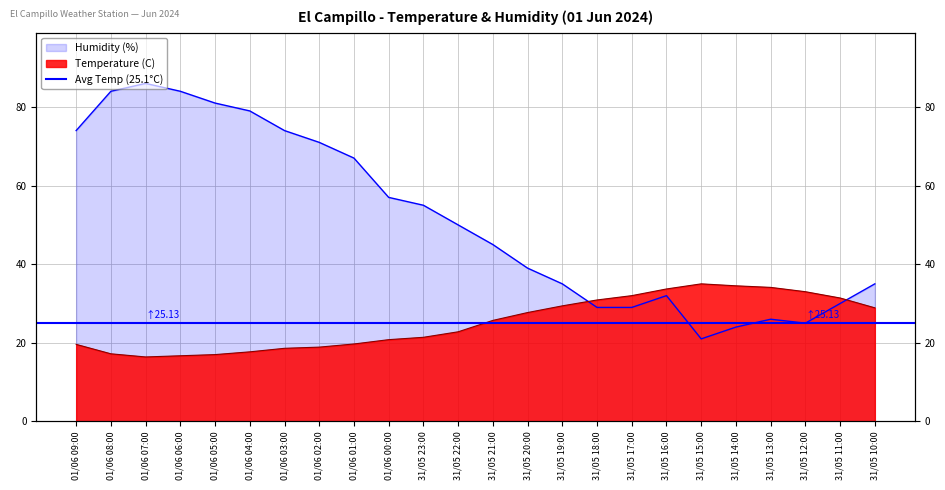

At which label does Temperature (C) first exceed 25?

31/05 21:00